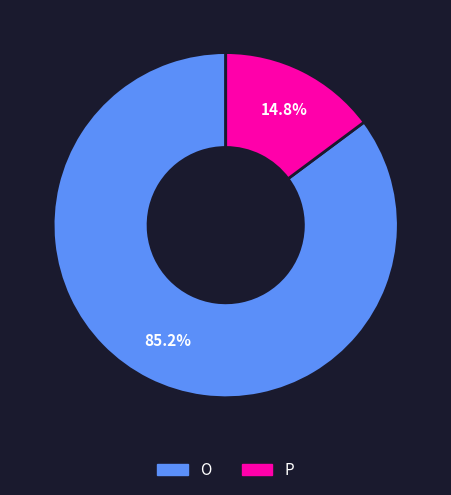

Approximately how many times larger is the value at P compared to O?

0.2